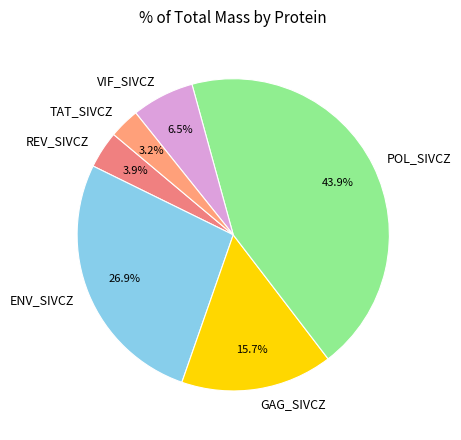

Count the number of slices in the pie.

6